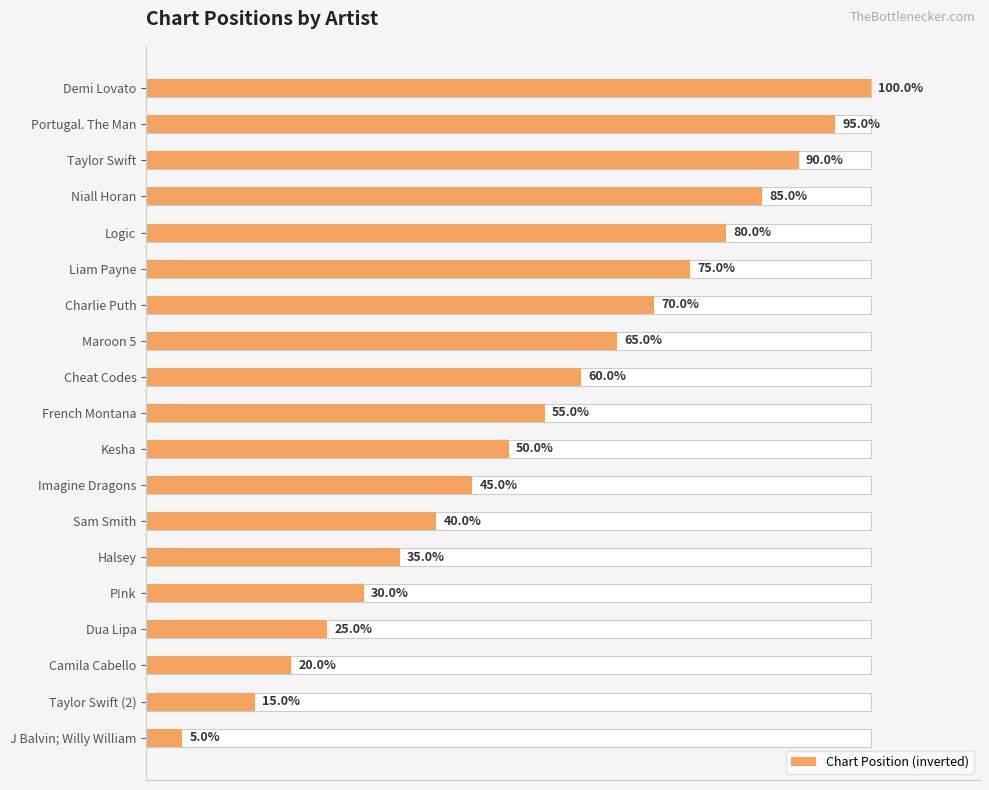

Approximately how many times larger is the value at Logic compared to Camila Cabello?

4.0